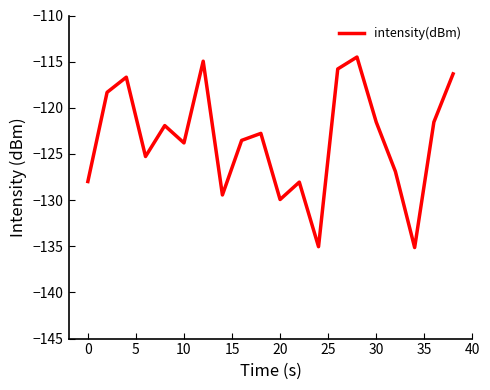

What is the smallest value displayed?

-135.1